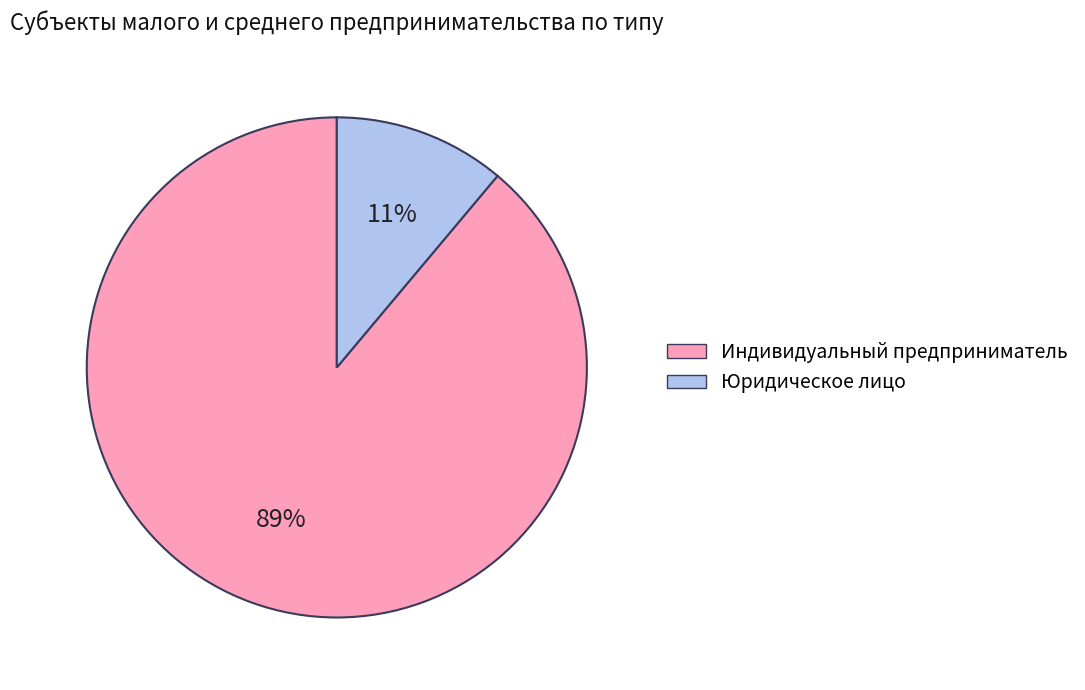

Combined, do Индивидуальный предприниматель and Юридическое лицо account for over 50%?

Yes